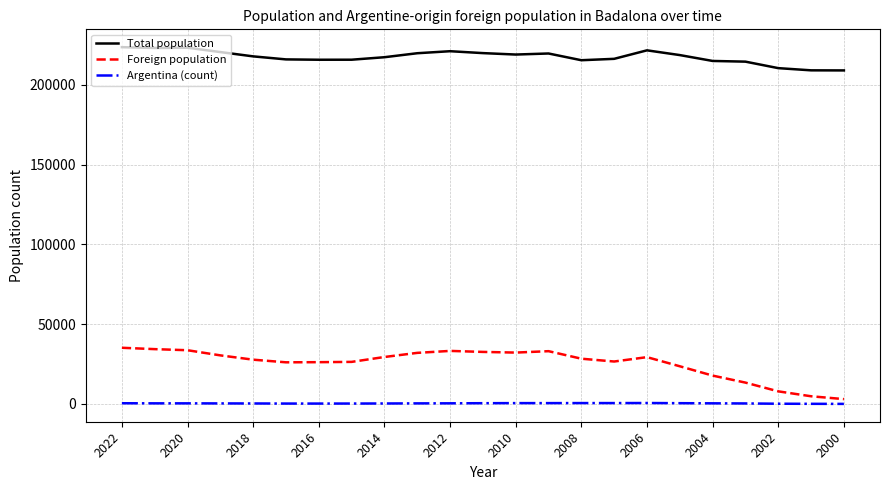

List the series in order of their peak value, lowest first.

Argentina (count), Foreign population, Total population